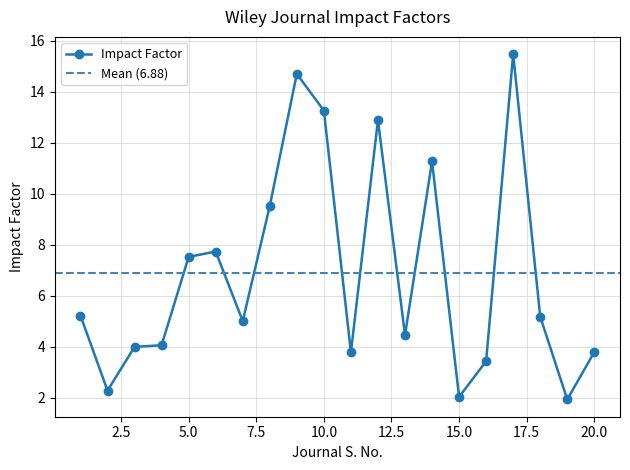

What is the value of the 17th point from the left?

15.5